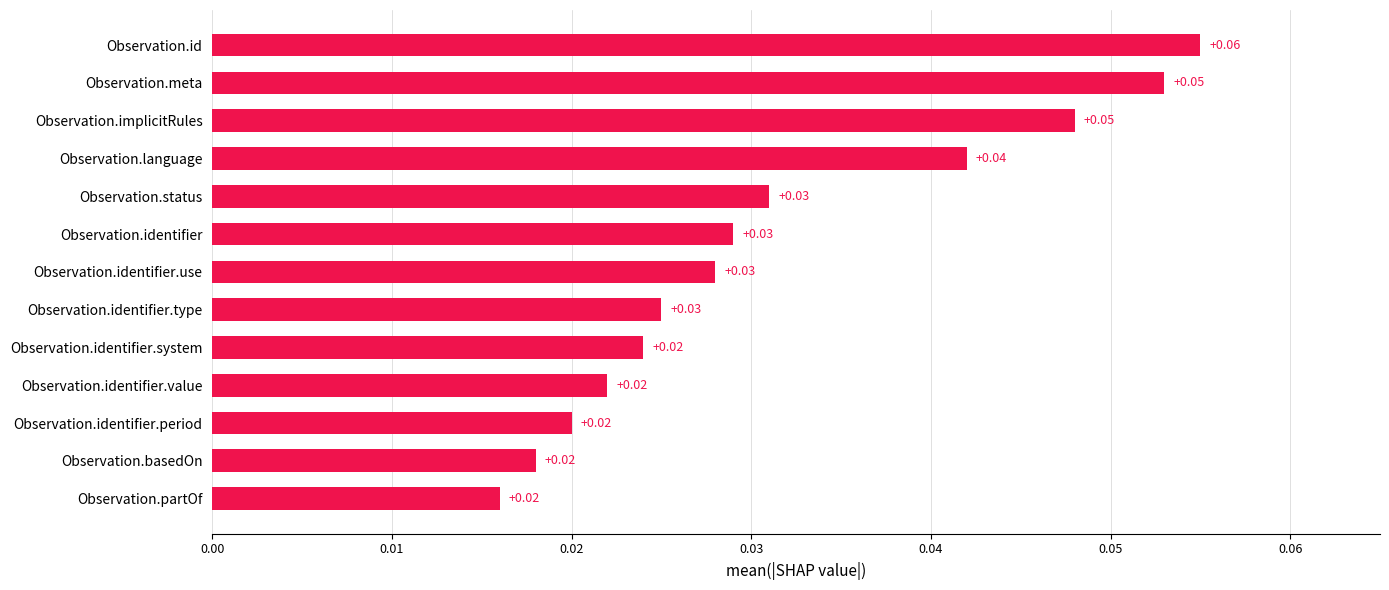

At which category does the chart reach its peak across all series?

Observation.id